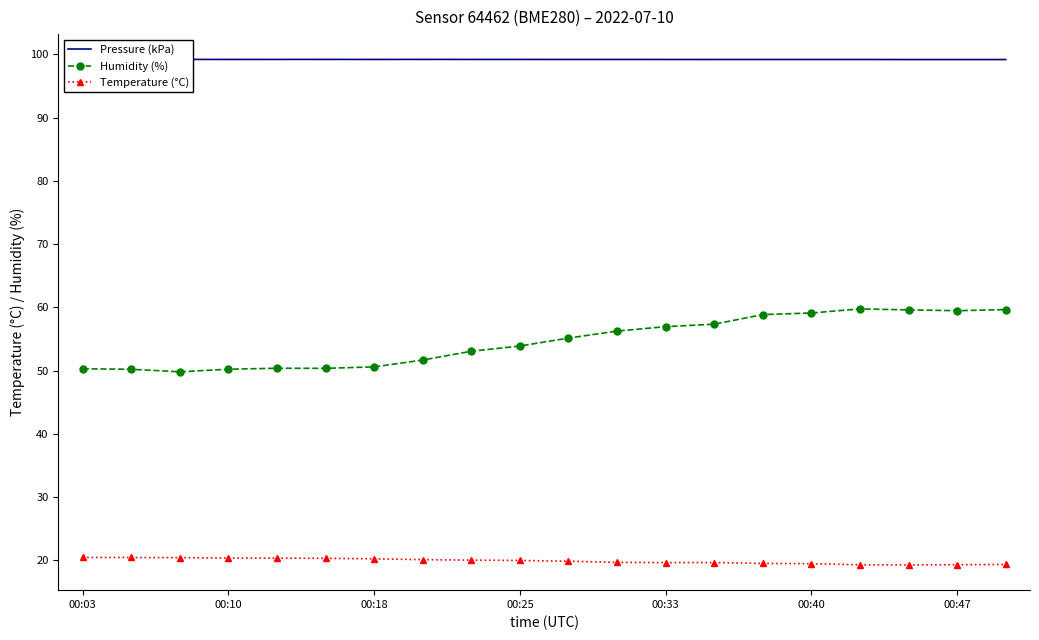

Between 16 and 19, which series saw the biggest shift?

Humidity (%)